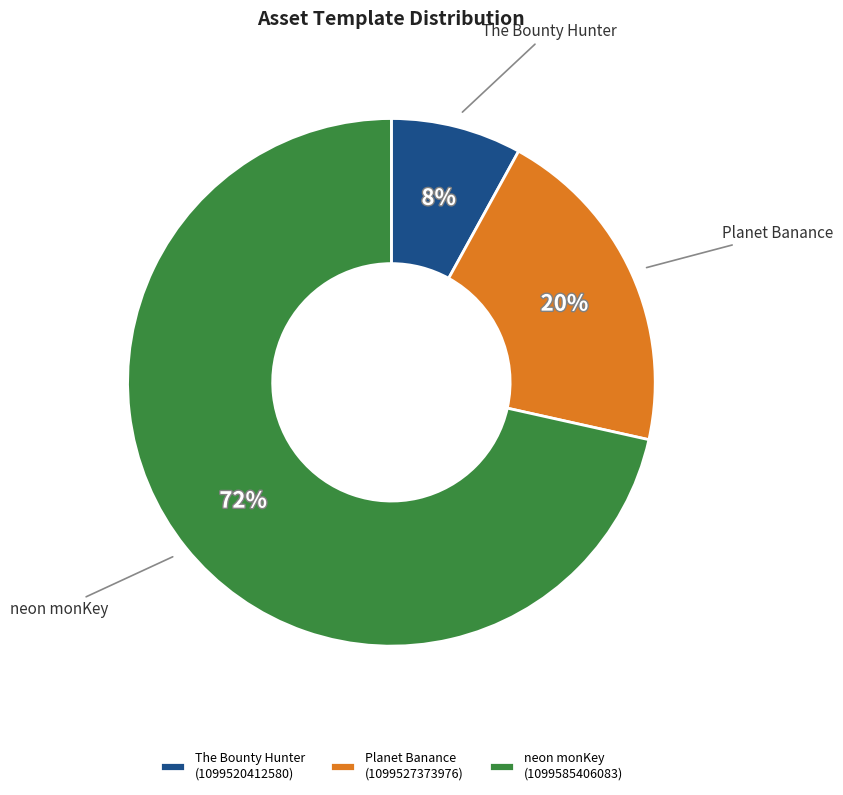

Do neon monKey (1099585406083) and Planet Banance (1099527373976) together represent more than half of the pie?

Yes